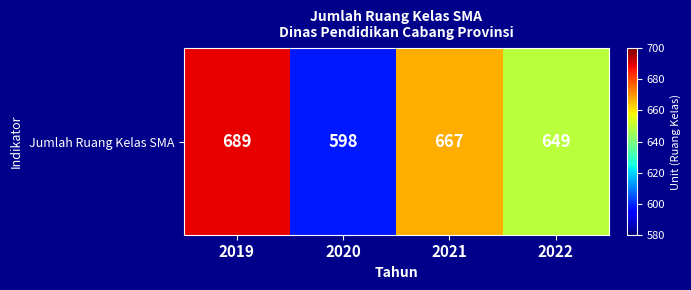

True or false: the data shows 649 at 2022.

True